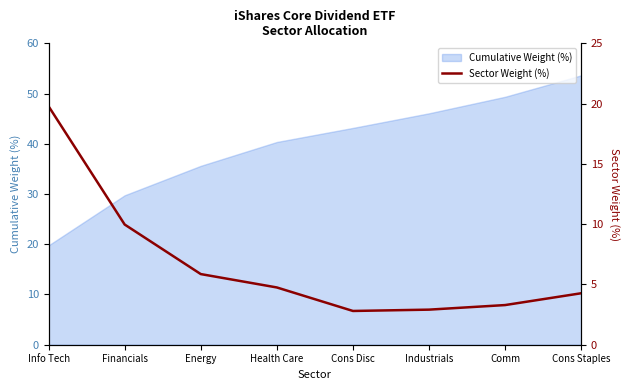

What is the lowest value of the Cumulative Weight (%) series?

19.8